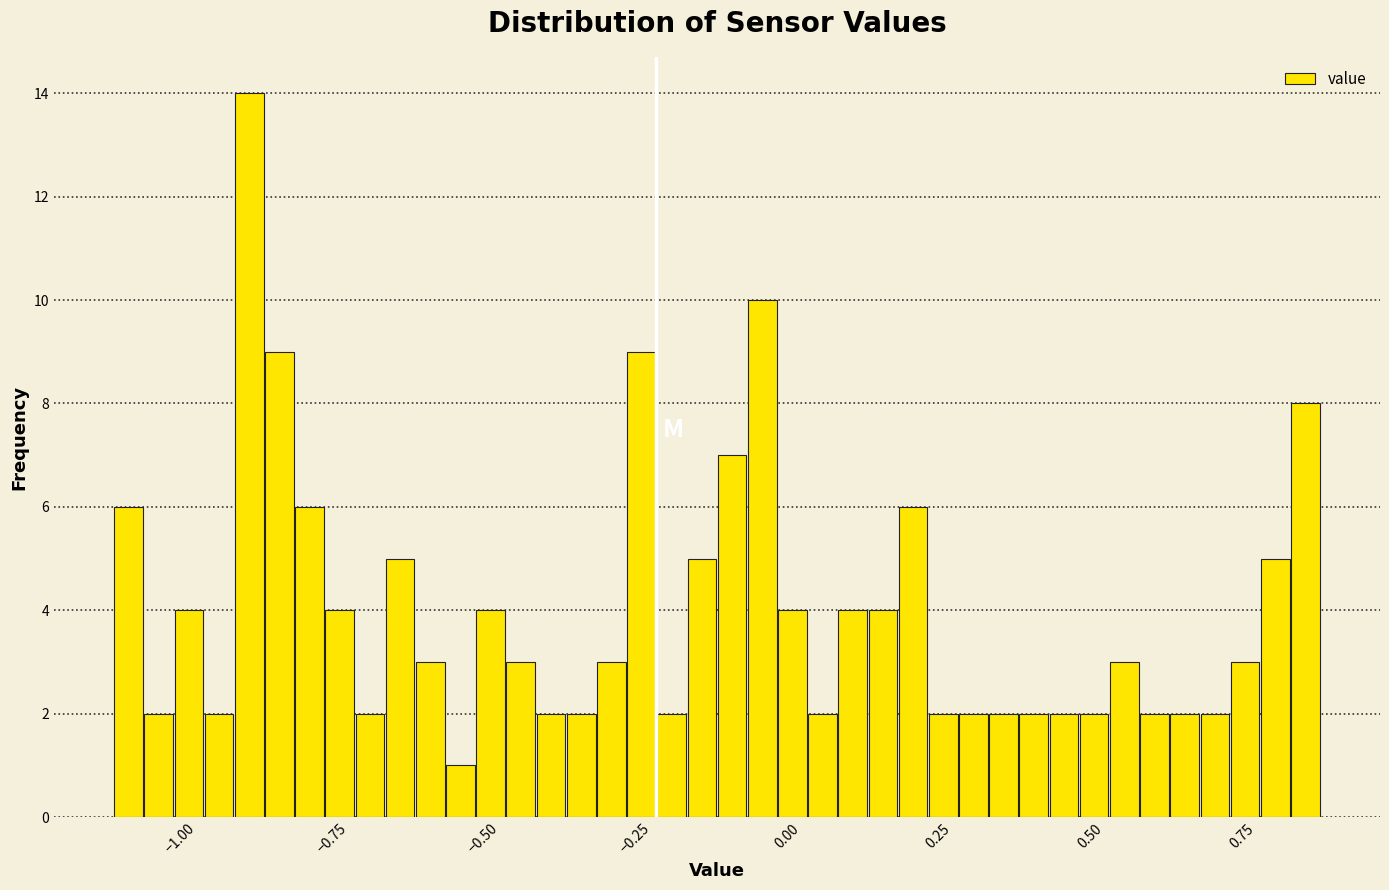

Read against the x-axis, roughly where is the centre of the tallest bar?

-0.90